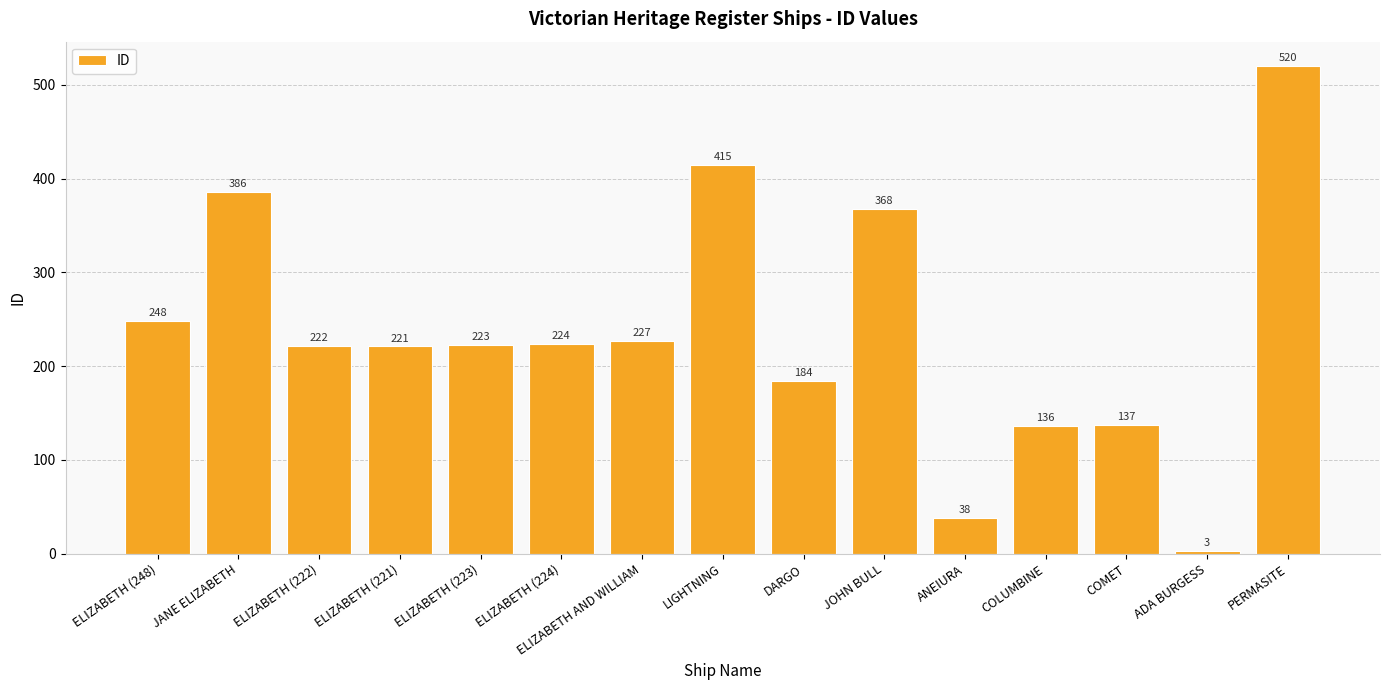

Reading left to right, list all the values displayed in this chart.

248	386	222	221	223	224	227	415	184	368	38	136	137	3	520